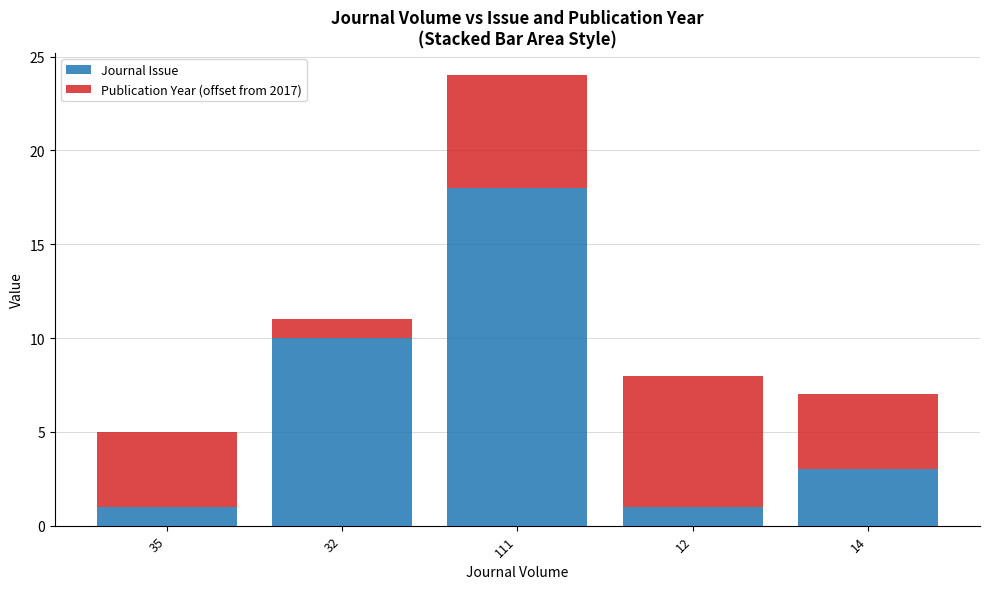

What is the total value across all series at 111?

24